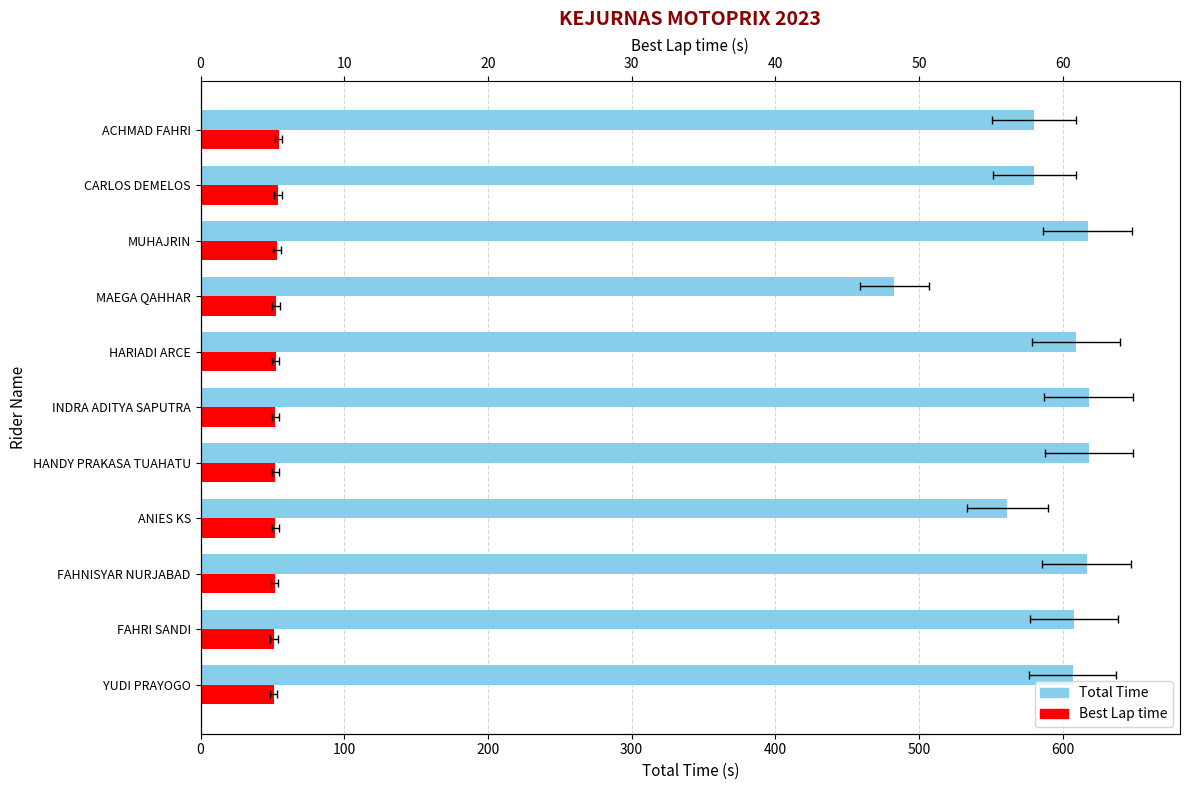

What is the difference between the maximum and minimum values in the Best Lap time series?

3.3